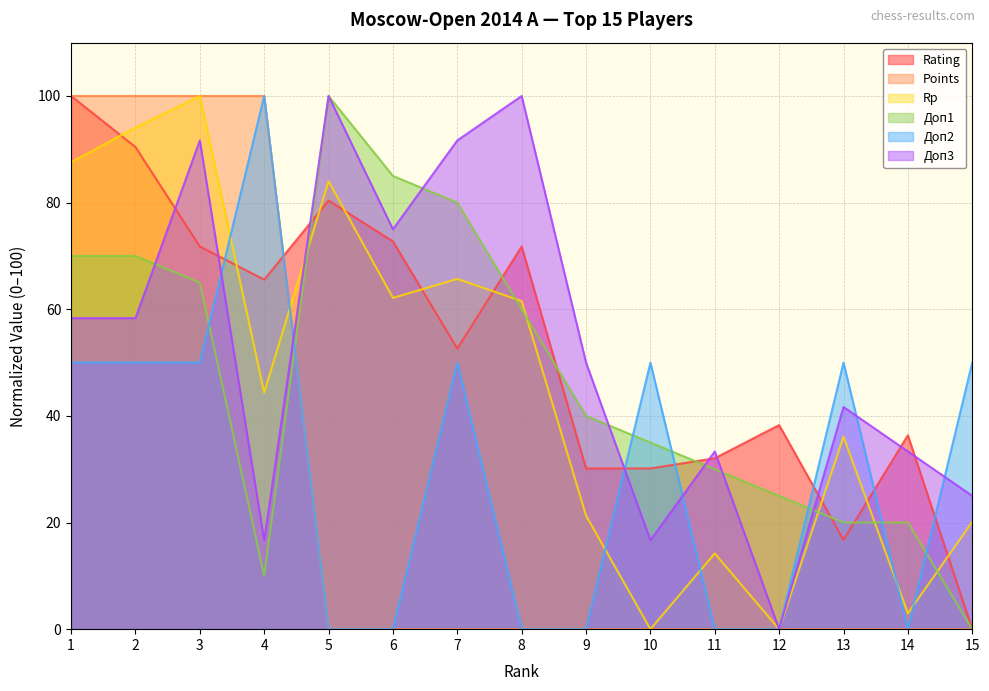

What is the highest value of the Доп3 series?

100.0